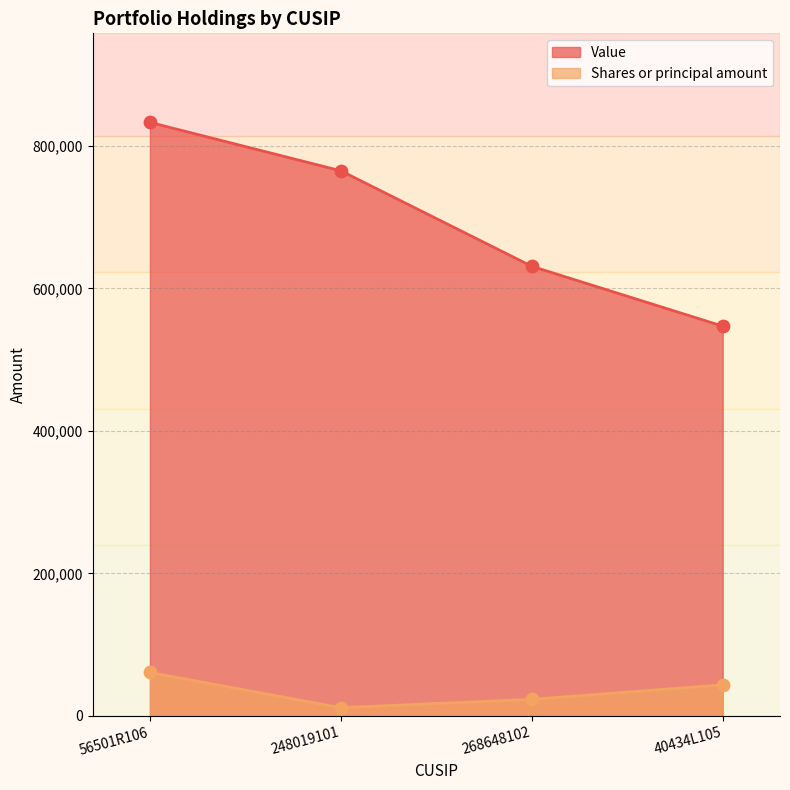

Which series contains the highest Y value?

Value